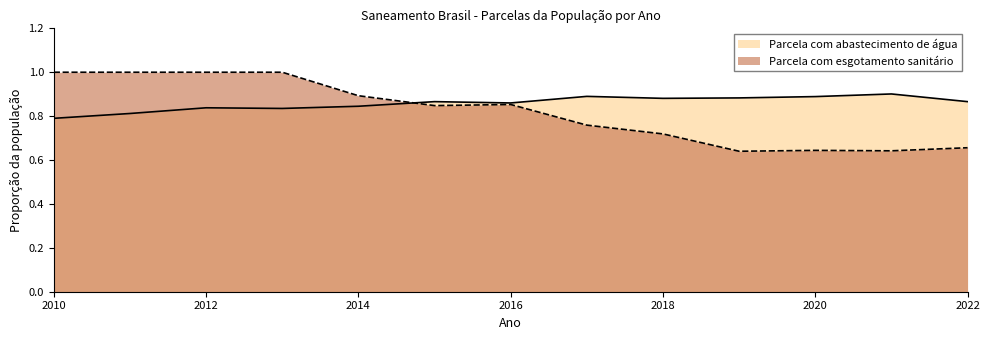

At which label is Parcela com abastecimento de água closest to 0?

2010